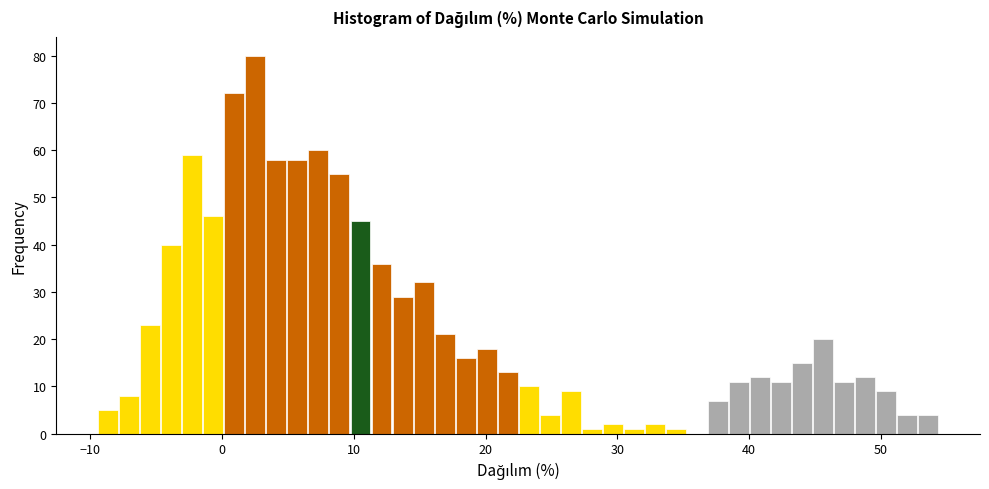

Around what value on the x-axis is the tallest bar? Give the approximate position of its centre, as read against the axis.

3